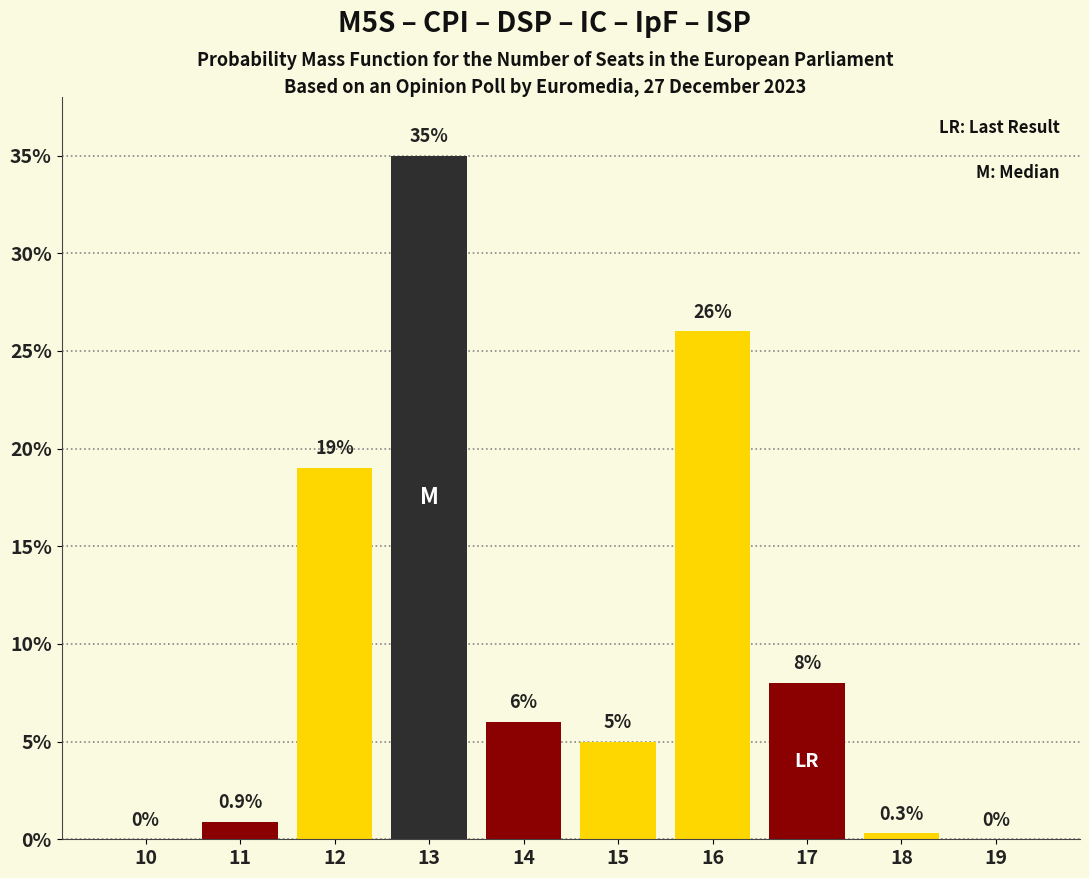

Reading left to right, transcribe all the data shown in this chart.

10=0.0	11=0.9	12=19.0	13=35.0	14=6.0	15=5.0	16=26.0	17=8.0	18=0.3	19=0.0